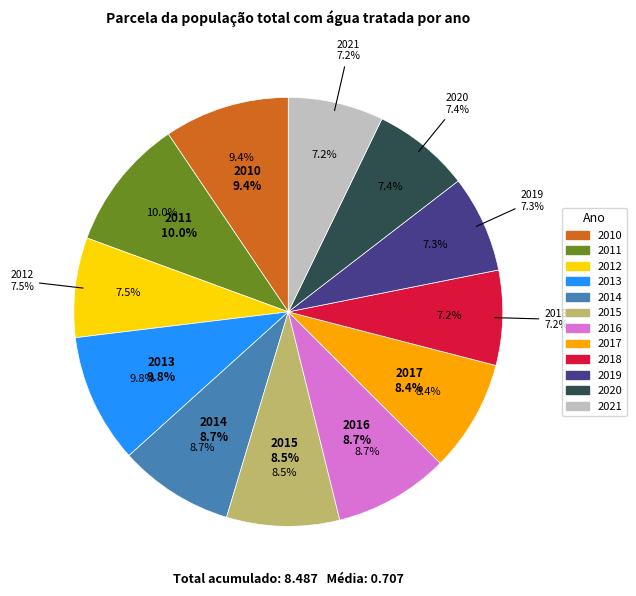

Between 2015 and 2012, which is larger?

2015